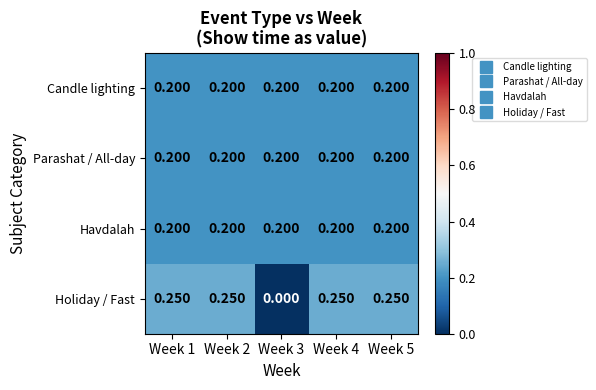

Which series has the largest range (max minus min)?

Holiday / Fast